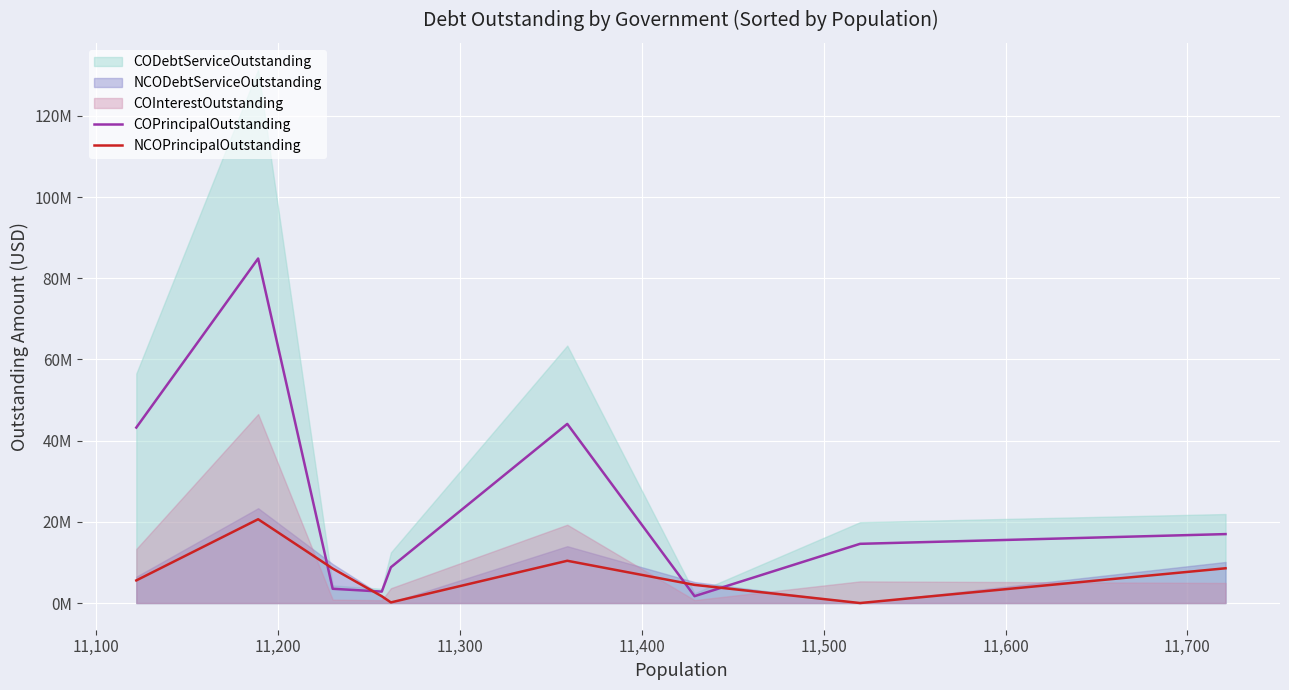

What is the value of the NCOPrincipalOutstanding point at the 4th from the left?

1.7